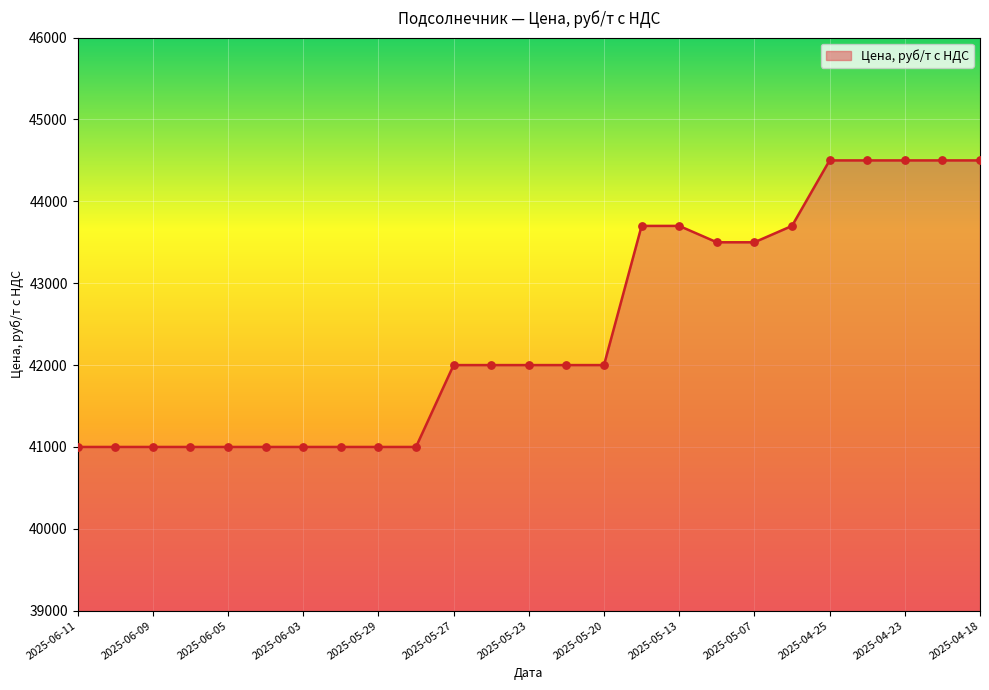

What is the smallest value displayed?

41000